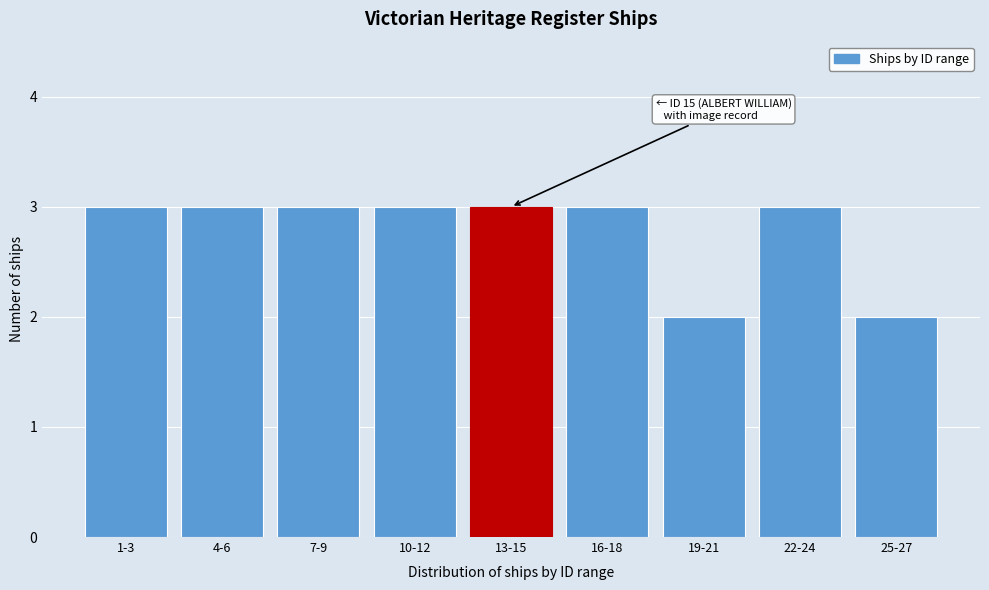

Reading left to right, list all the values displayed in this chart.

3	3	3	3	3	3	2	3	2